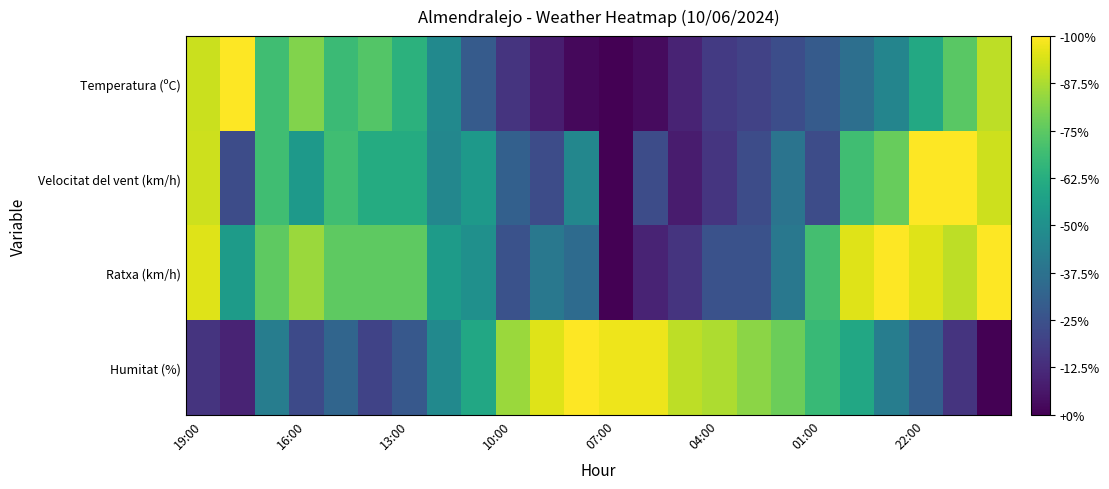

List the series in order of their overall mean, lowest first.

Temperatura (ºC), Velocitat del vent (km/h), Humitat (%), Ratxa (km/h)